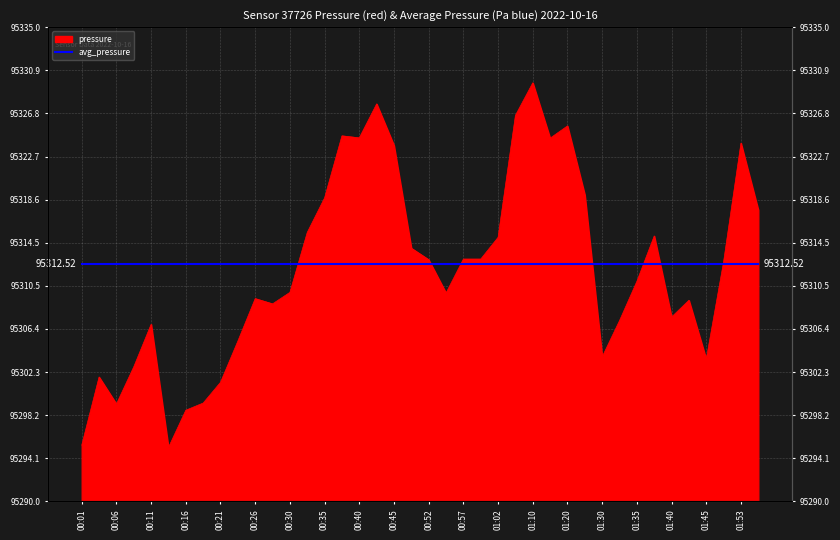

What is the label of the 3rd point from the left?

00:06